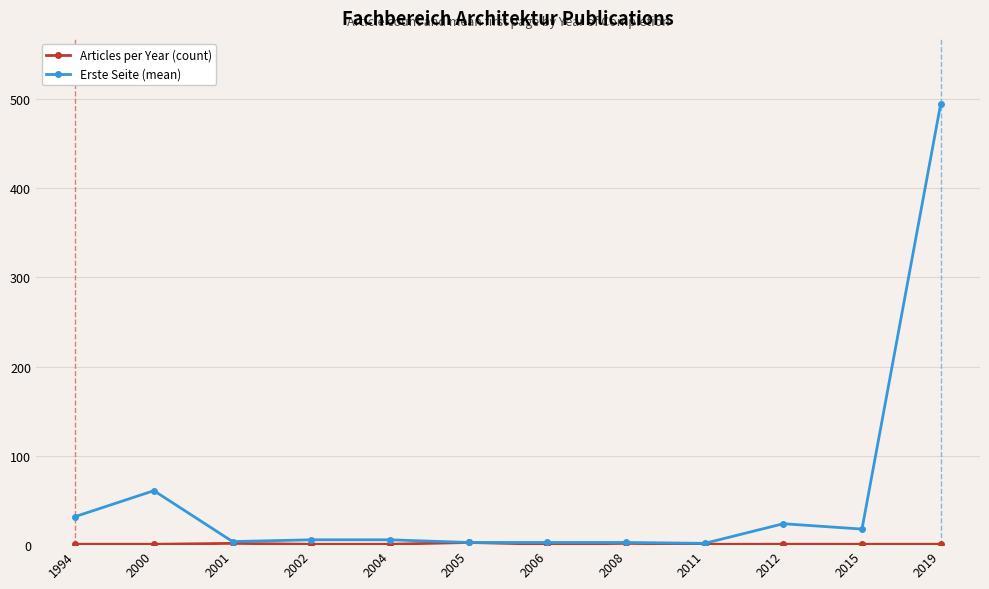

At which label is Erste Seite (mean) closest to 248?

2000